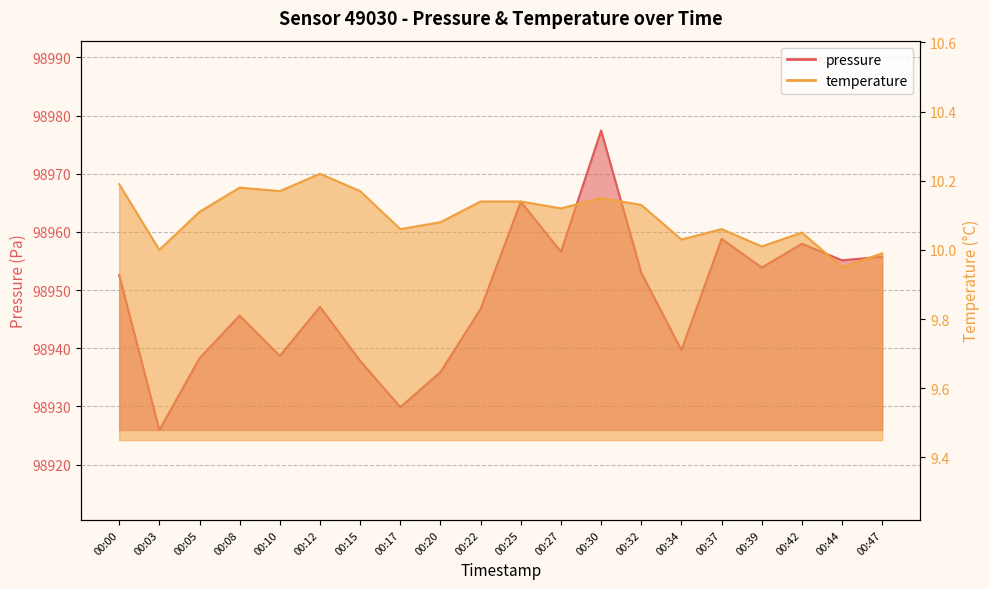

At 00:17, list the series in order from largest to smallest.

pressure, temperature